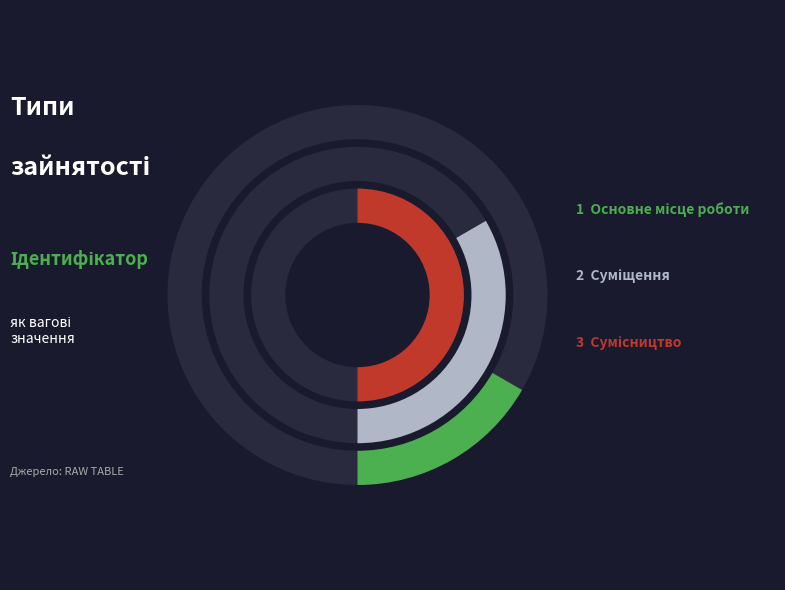

How many slices are in this pie chart?

3